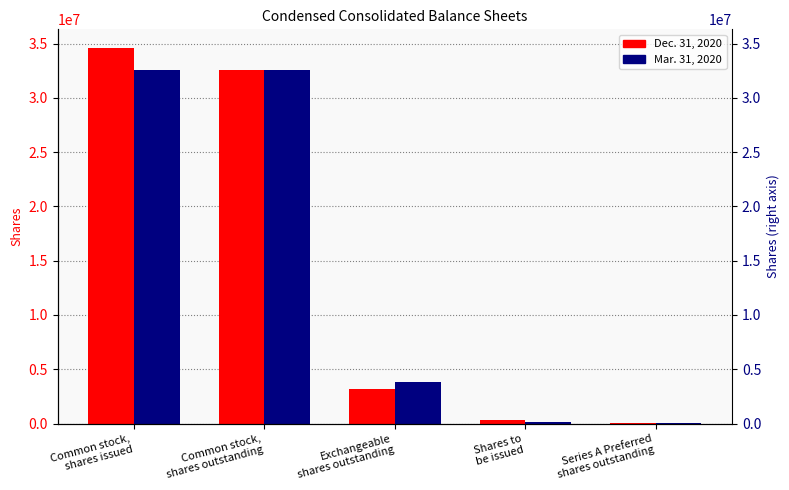

Count the number of data series in this chart.

2